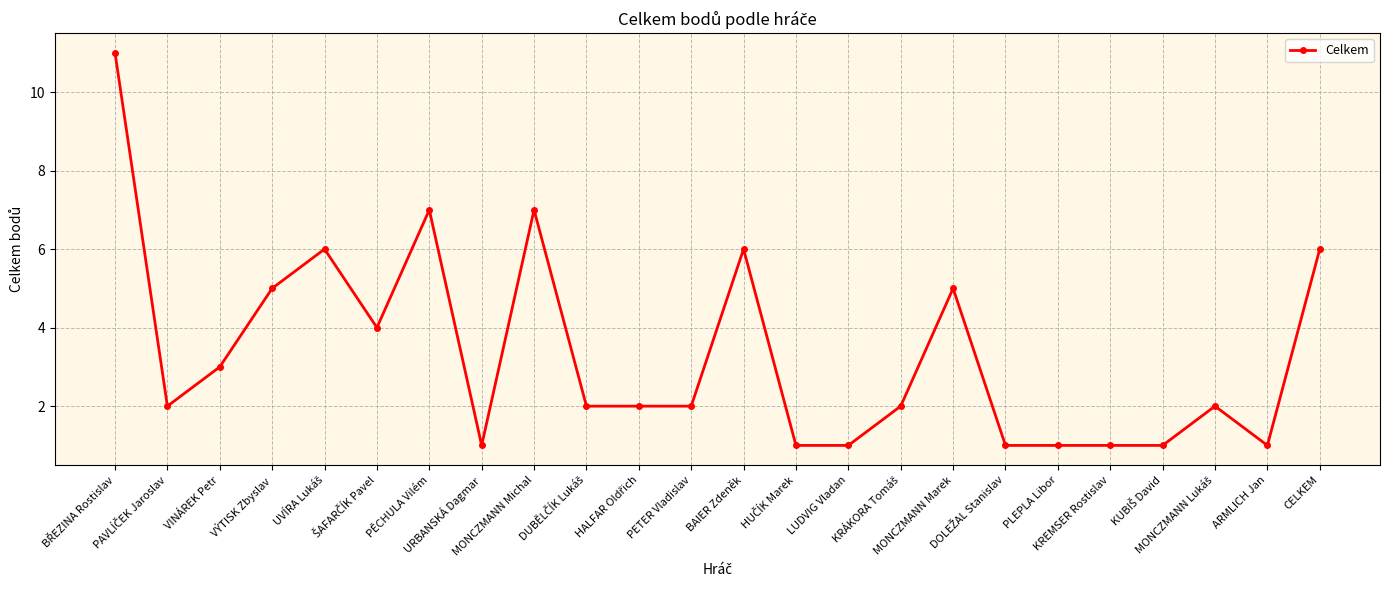

Read the value at LUDVIG Vladan.

1